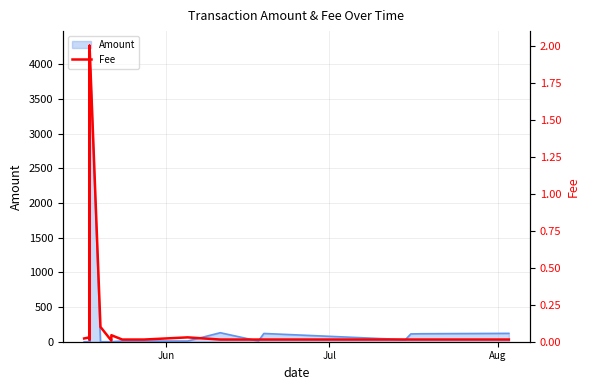

What is the average value?

0.2